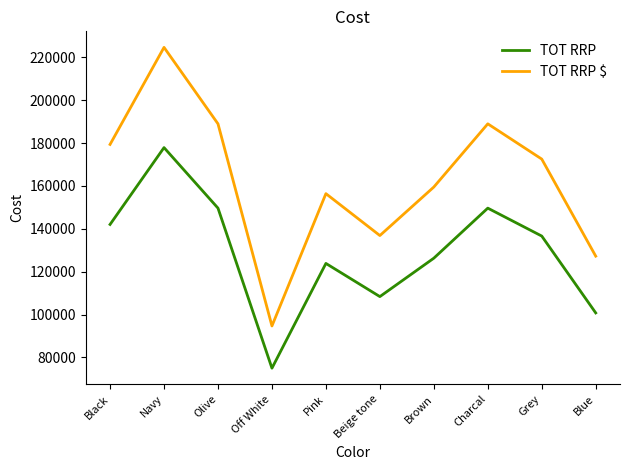

What is the highest value of the TOT RRP series?

177891.0